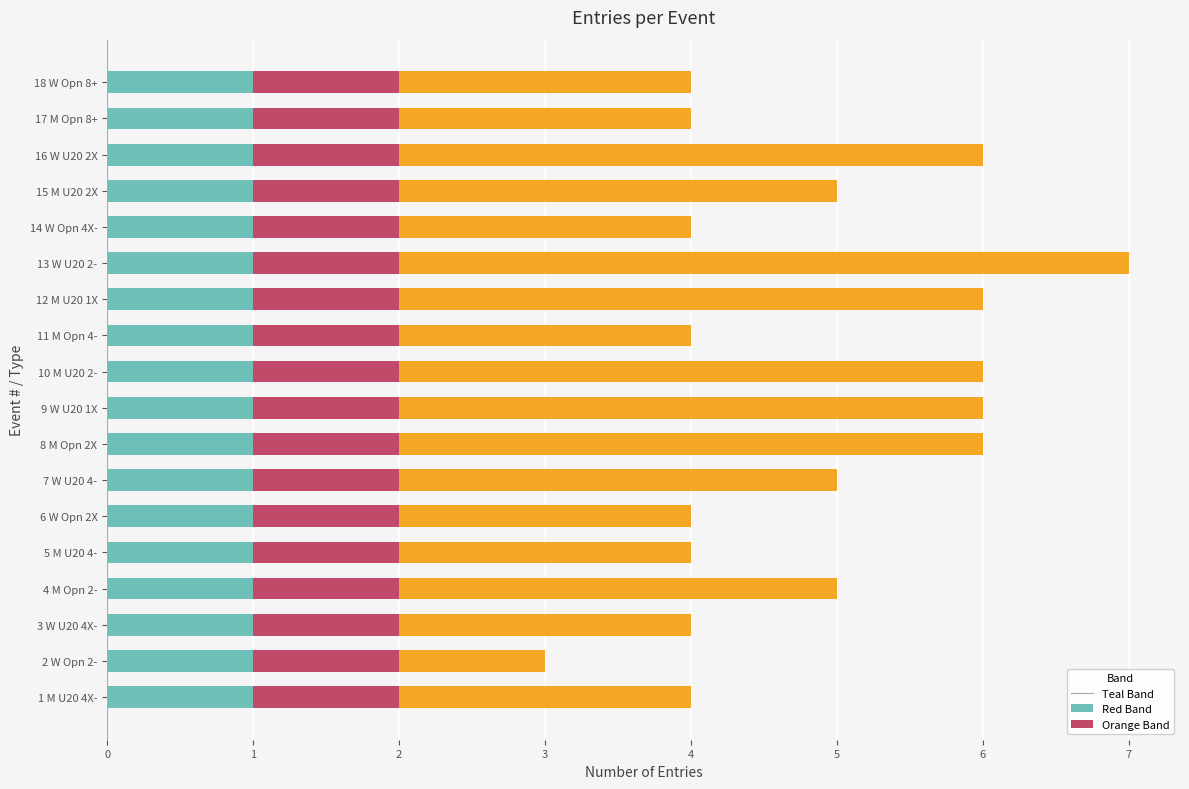

True or false: Teal Band has a value of 1 at 18 W Opn 8+.

True